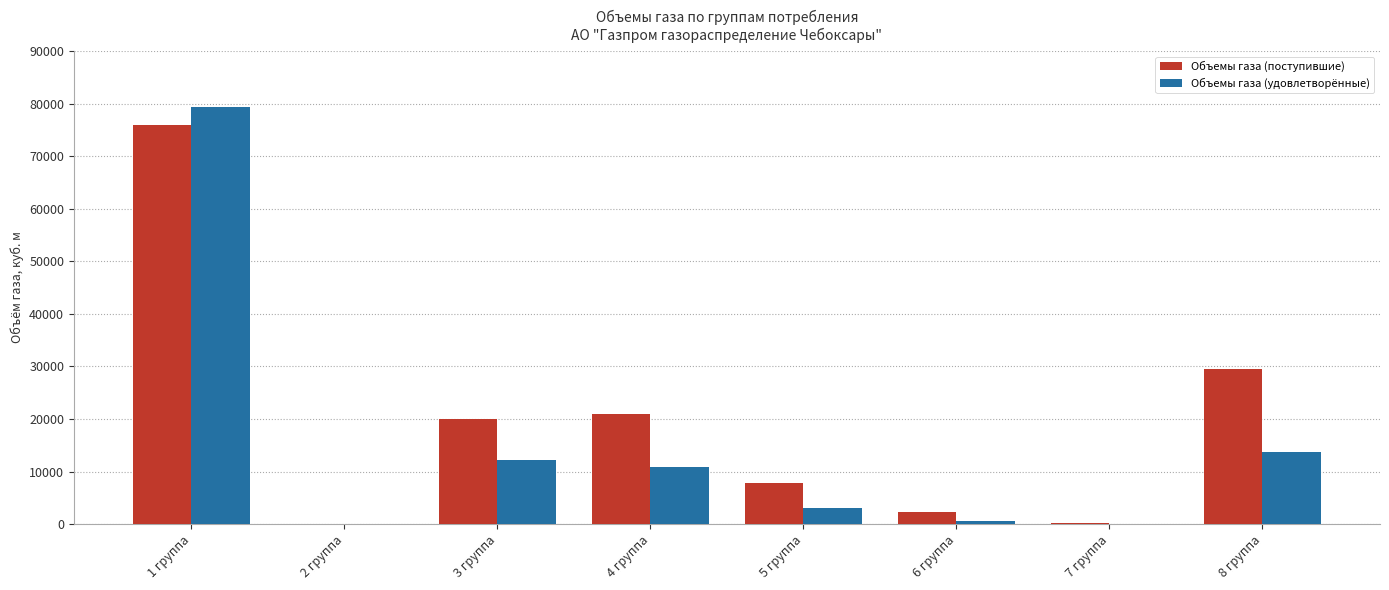

How many data points in Объемы газа (удовлетворённые) are above 10938?

4